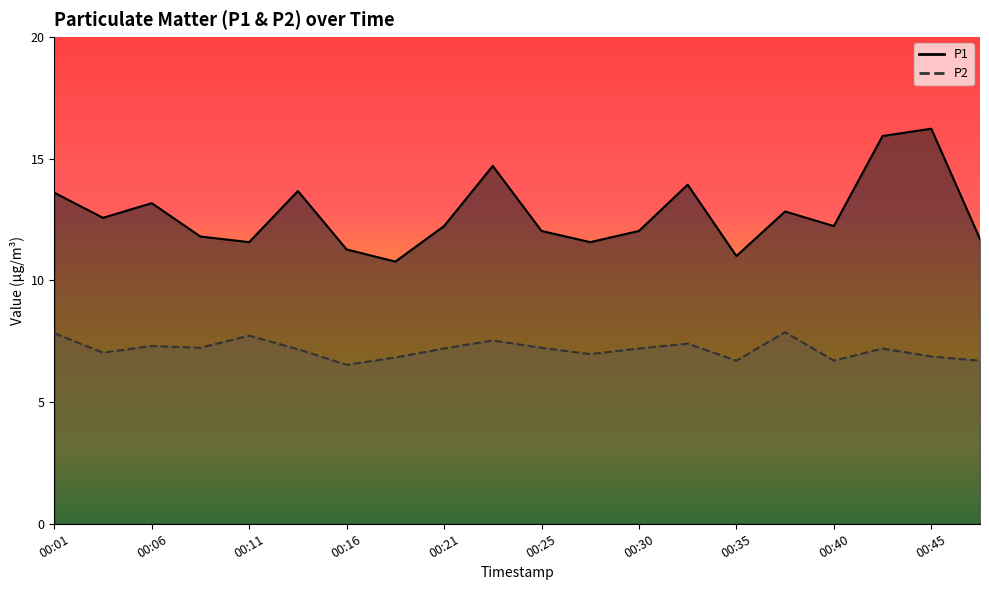

Does the chart display data point markers on the line(s)?

No